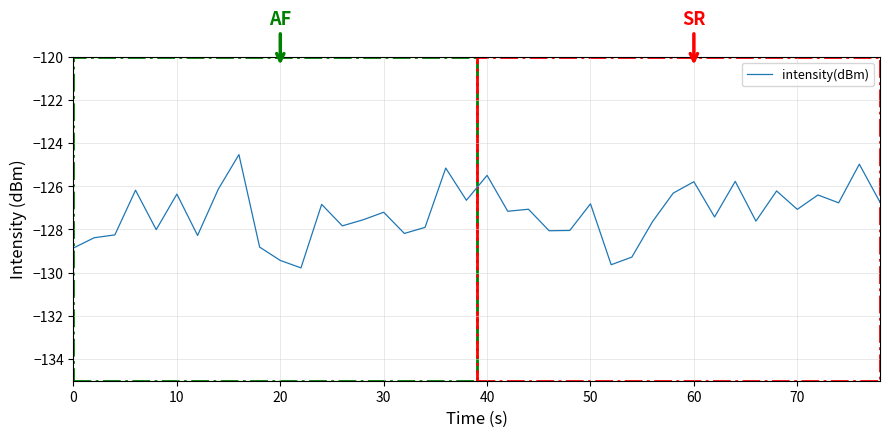

What is the minimum value shown in the chart?

-129.8